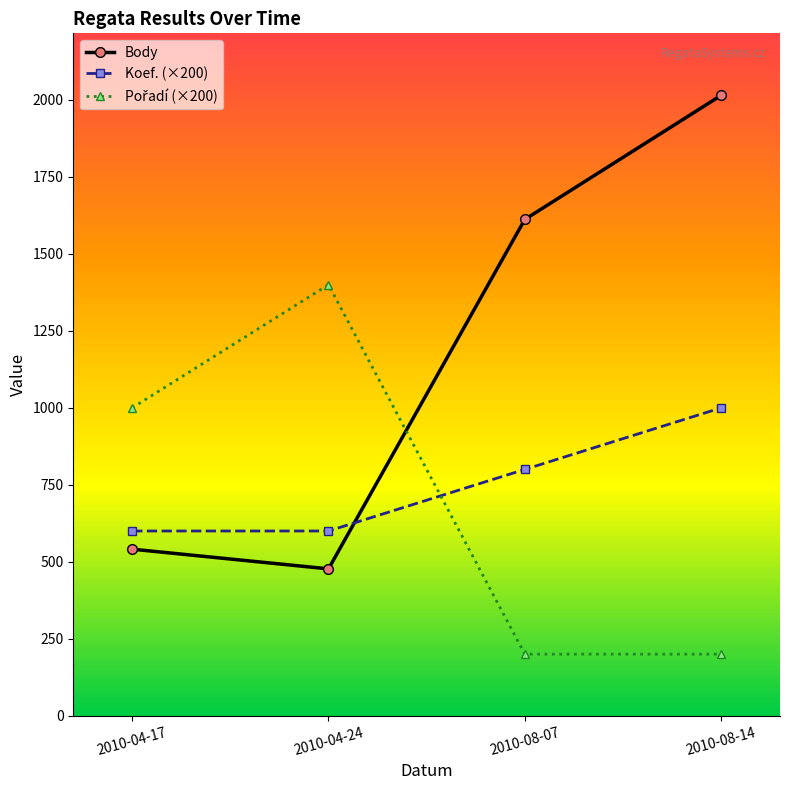

Does the chart have visible grid lines?

No